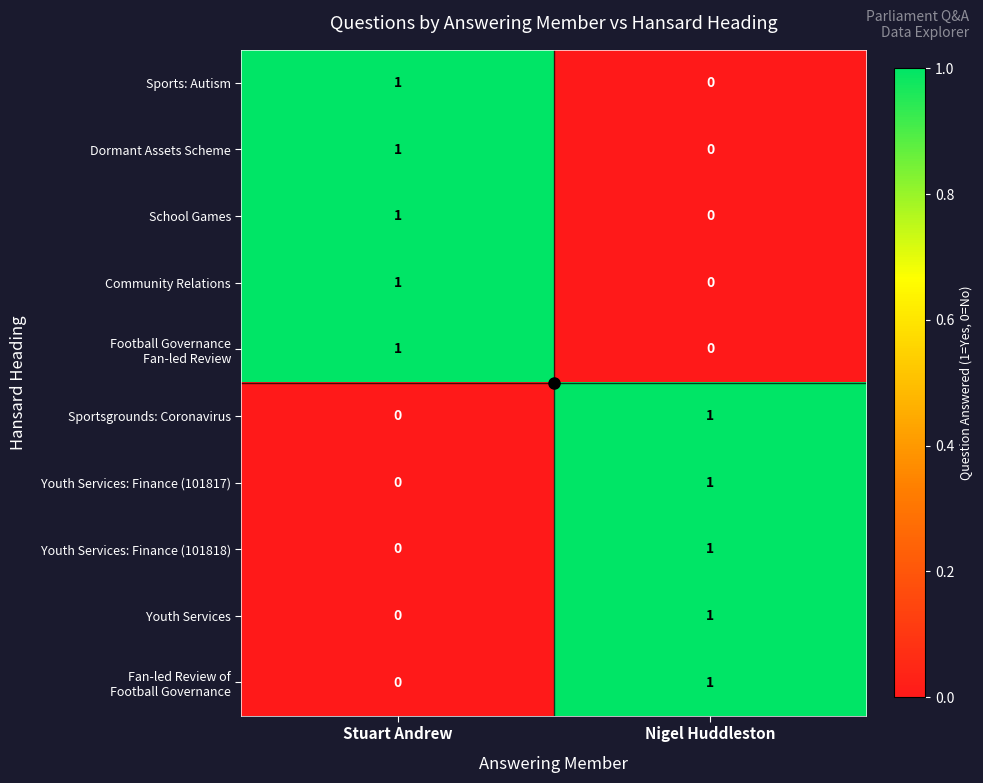

At which label is Dormant Assets Scheme closest to 0?

Nigel Huddleston